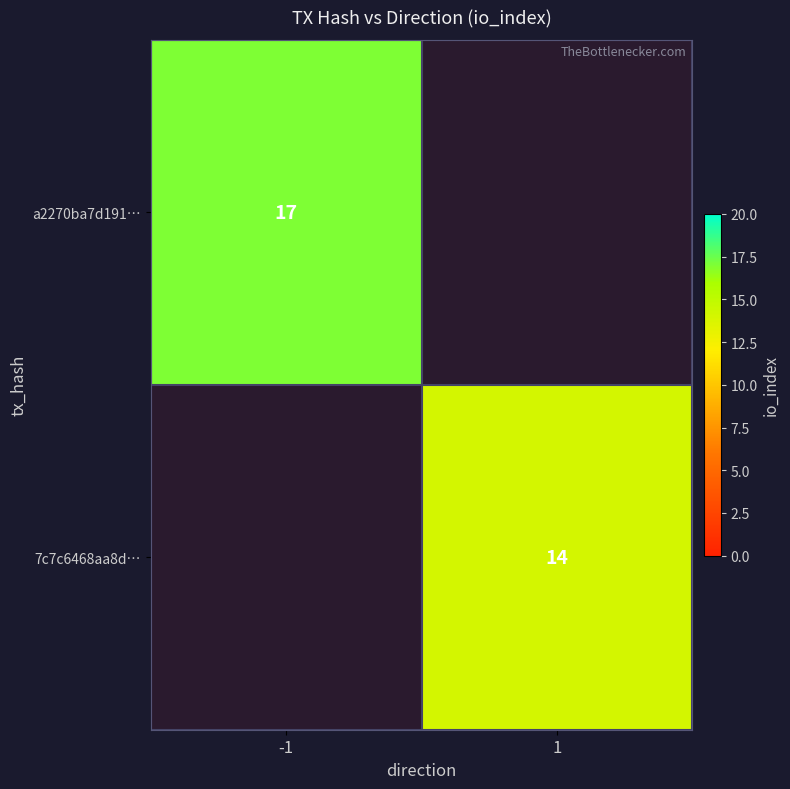

True or false: 7c7c6468aa8d… has a value of 14 at 1.

True